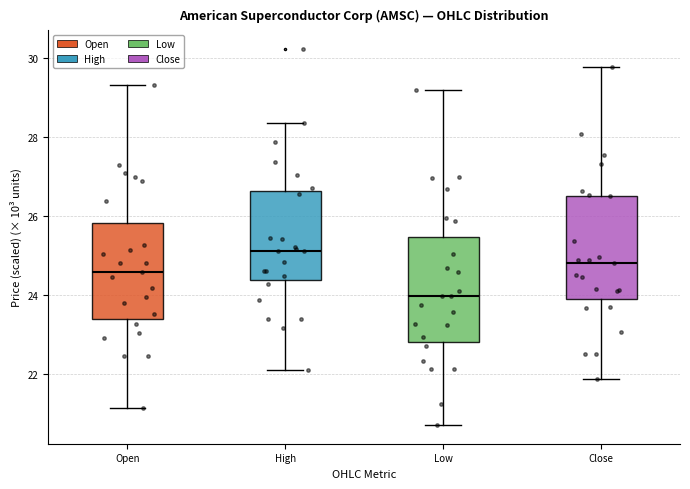

Which box has the lowest median line?

Low